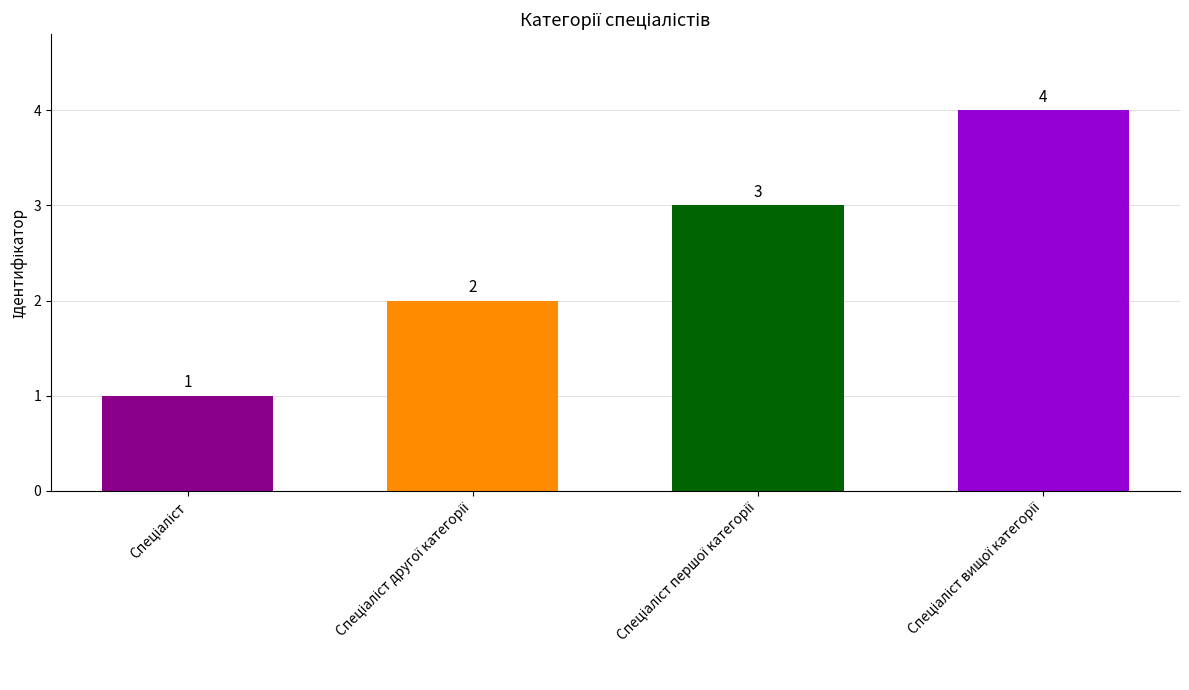

Does the chart contain stacked bars?

No